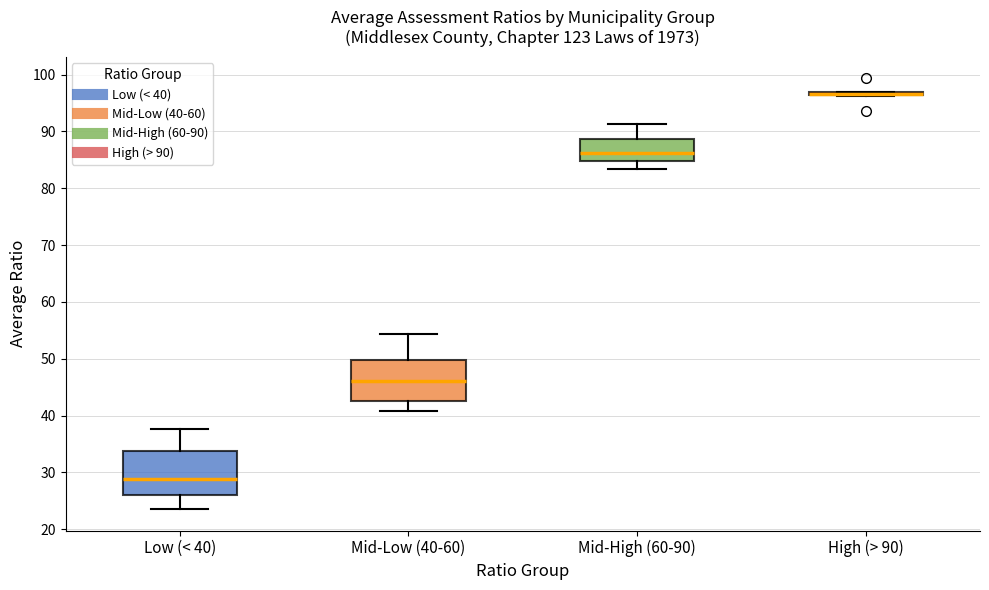

Where does the median line of the box for Low (< 40) sit on the y-axis? The values are not printed on the chart, so give them approximately, as read against the axis.

29